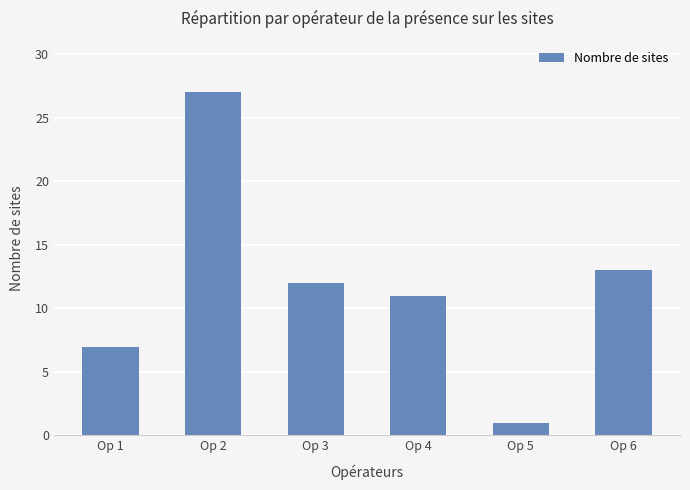

What is the sum of the values at Op 1 and Op 4?

18